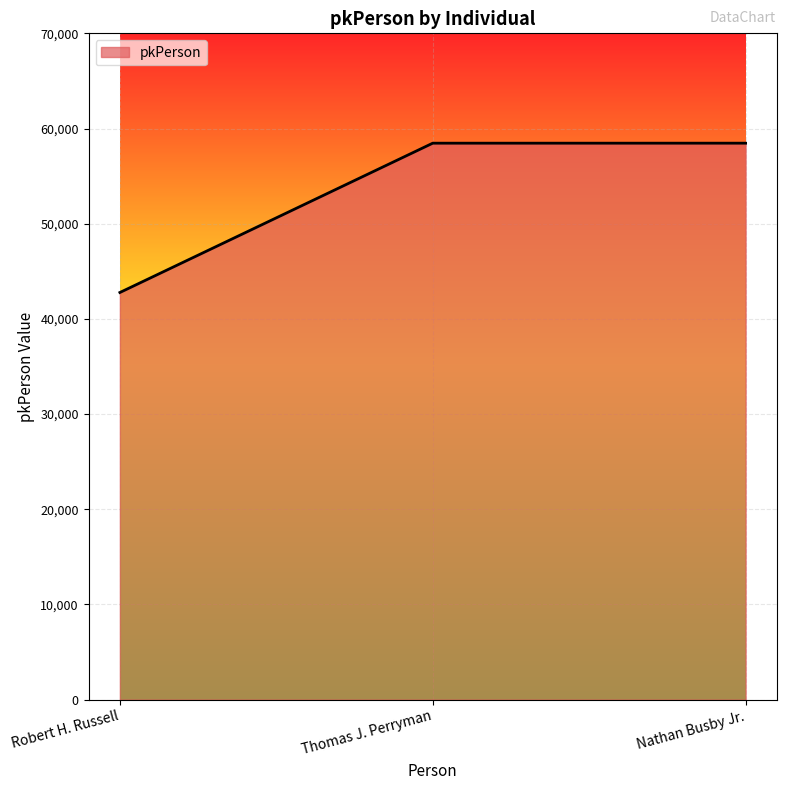

Does the chart display data point markers on the line(s)?

No